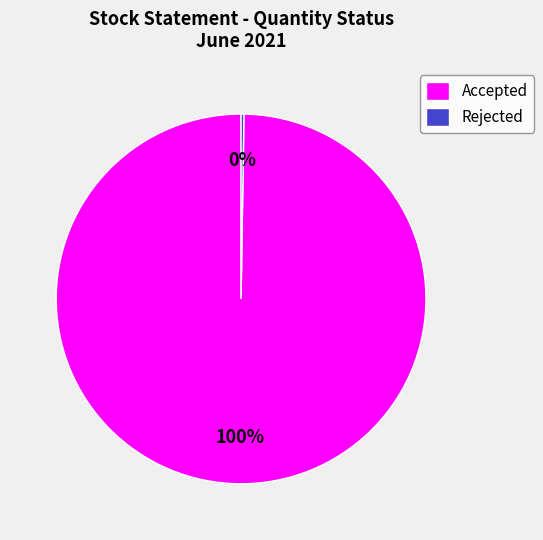

To the nearest percent, what is the difference between the largest and smallest slice percentages?

100%